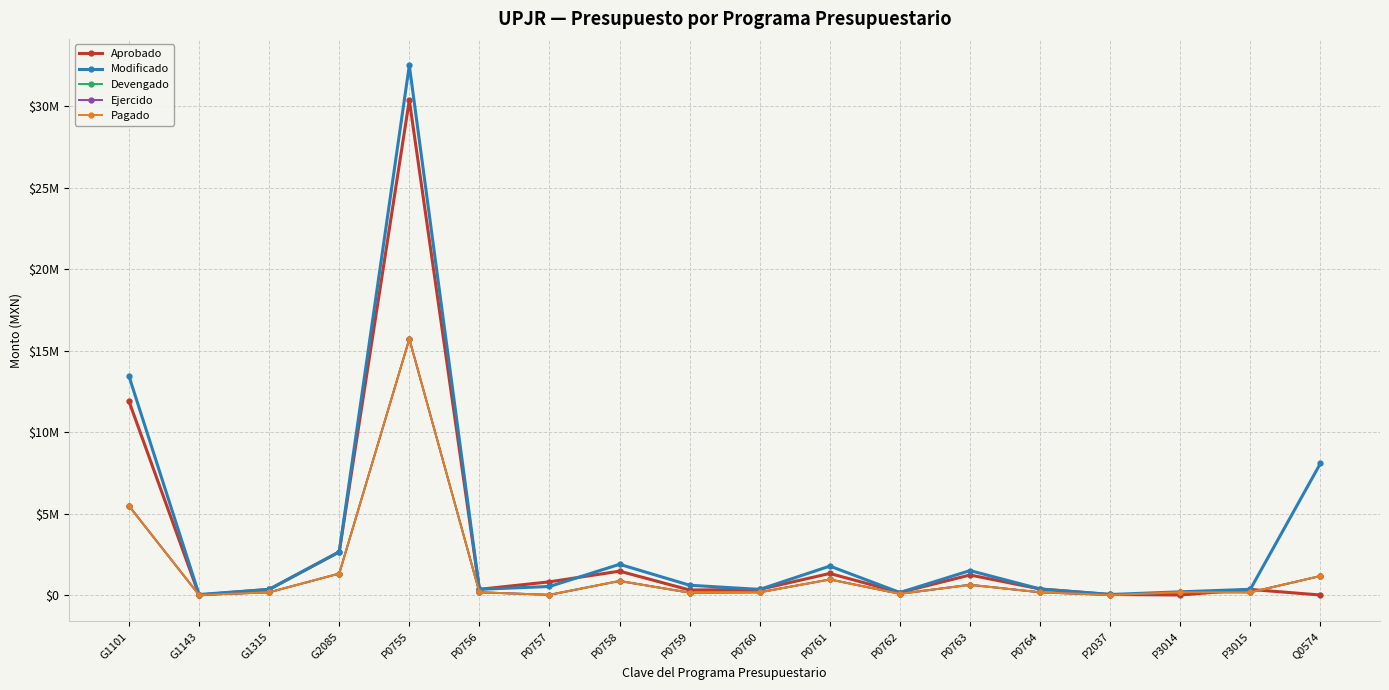

At P0755, list the series in order from largest to smallest.

Modificado, Aprobado, Devengado, Ejercido, Pagado